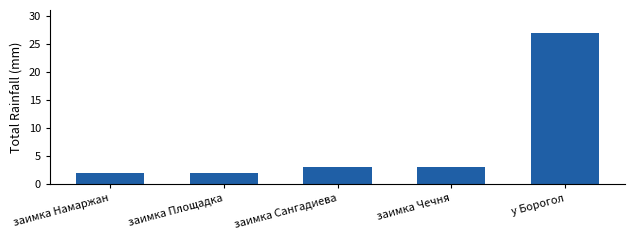

Reading left to right, list all the values displayed in this chart.

2	2	3	3	27